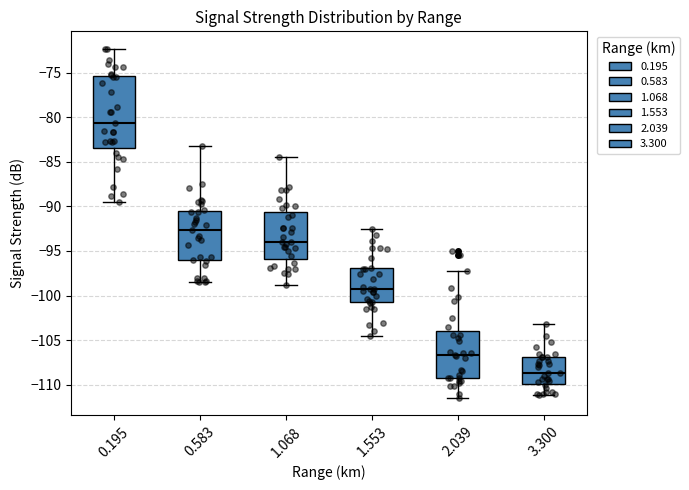

Where does the upper whisker of the box at x = 2.039 end on the y-axis? The values are not printed on the chart, so give them approximately, as read against the axis.

-97.5